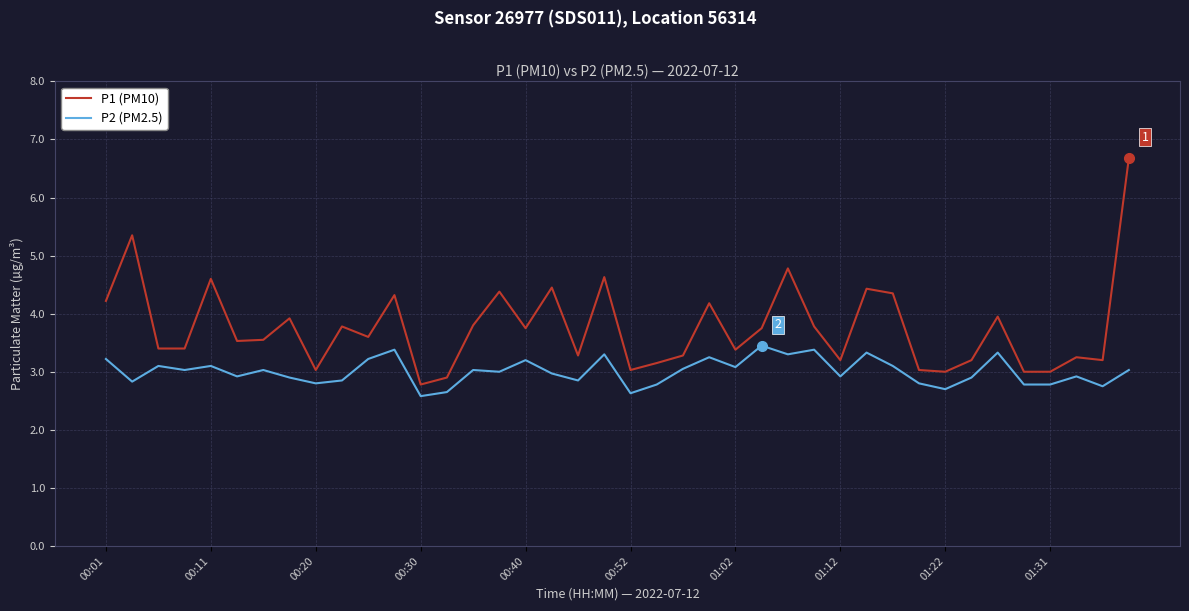

Which series has the largest range (max minus min)?

P1 (PM10)